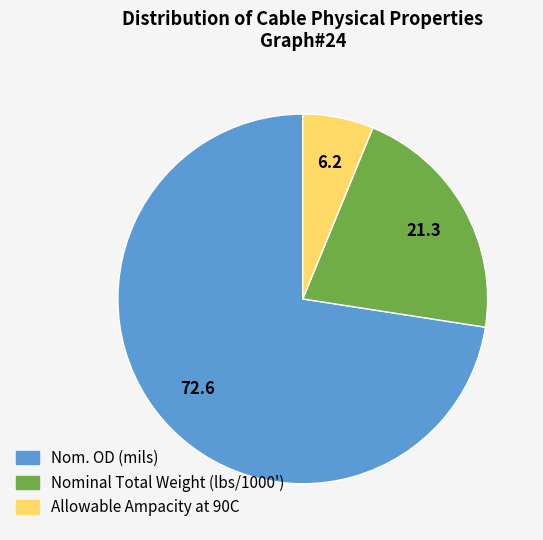

Does Allowable Ampacity at 90C account for over 50% of the chart?

No